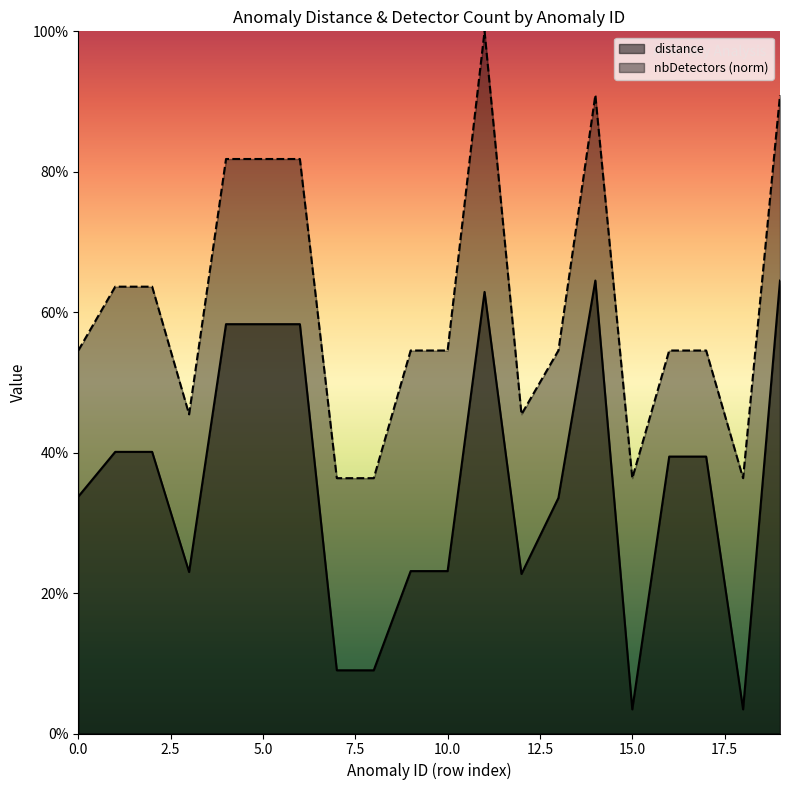

Rank the series at 0 from lowest to highest value.

distance, nbDetectors